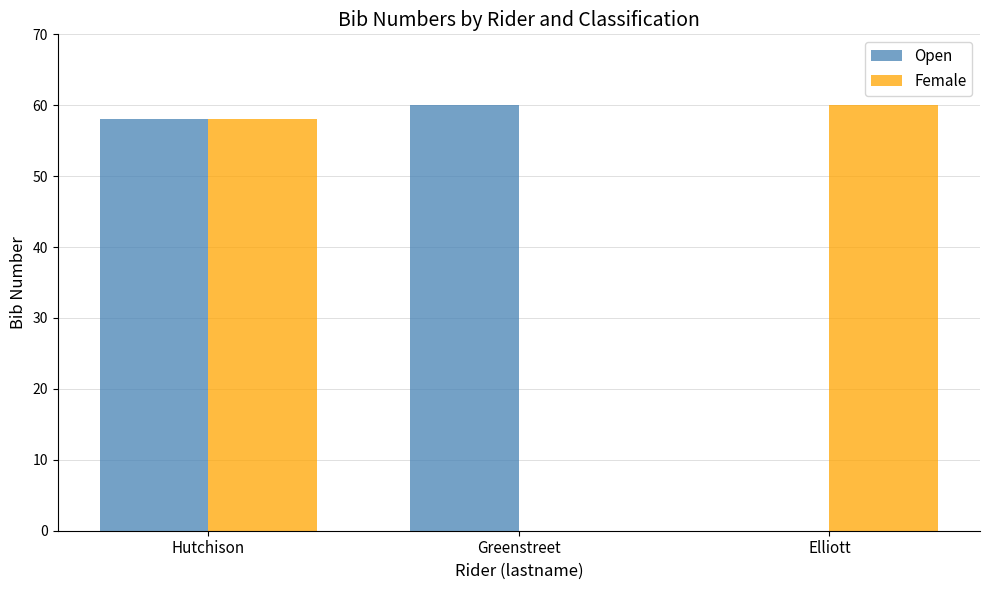

What is the greatest value displayed?

60